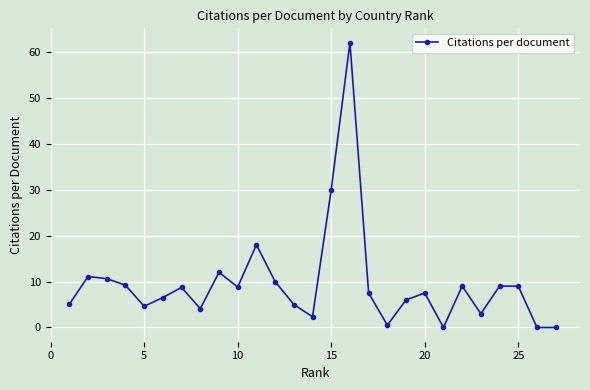

What is the maximum value shown in the chart?

62.0